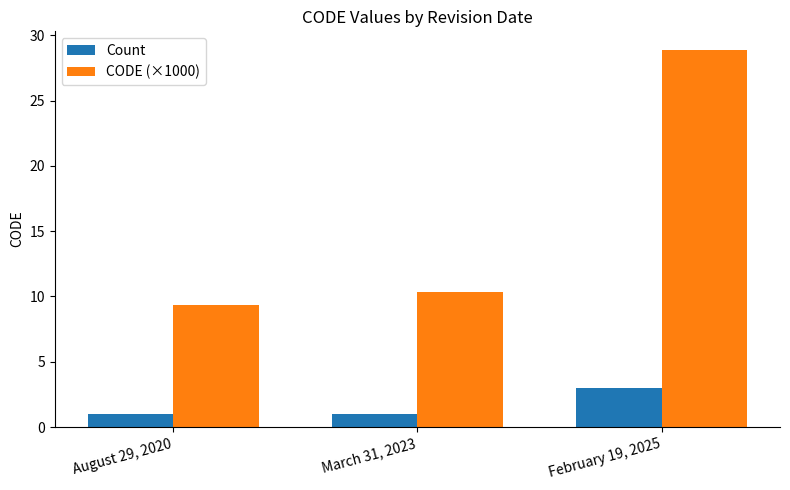

What is the label of the 2nd bar from the left?

March 31, 2023